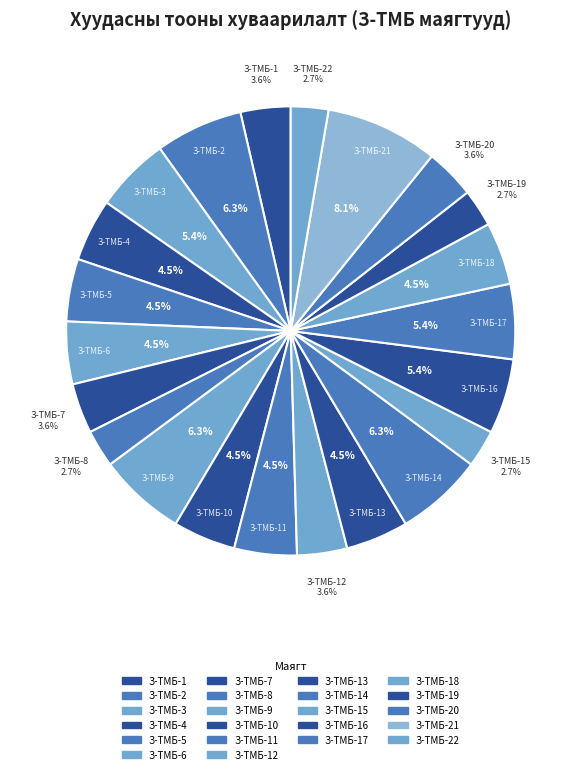

Count the number of slices in the pie.

22